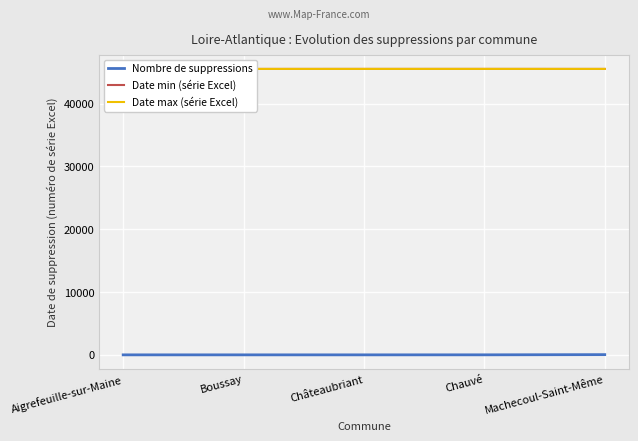

How many categories are shown in the chart?

5